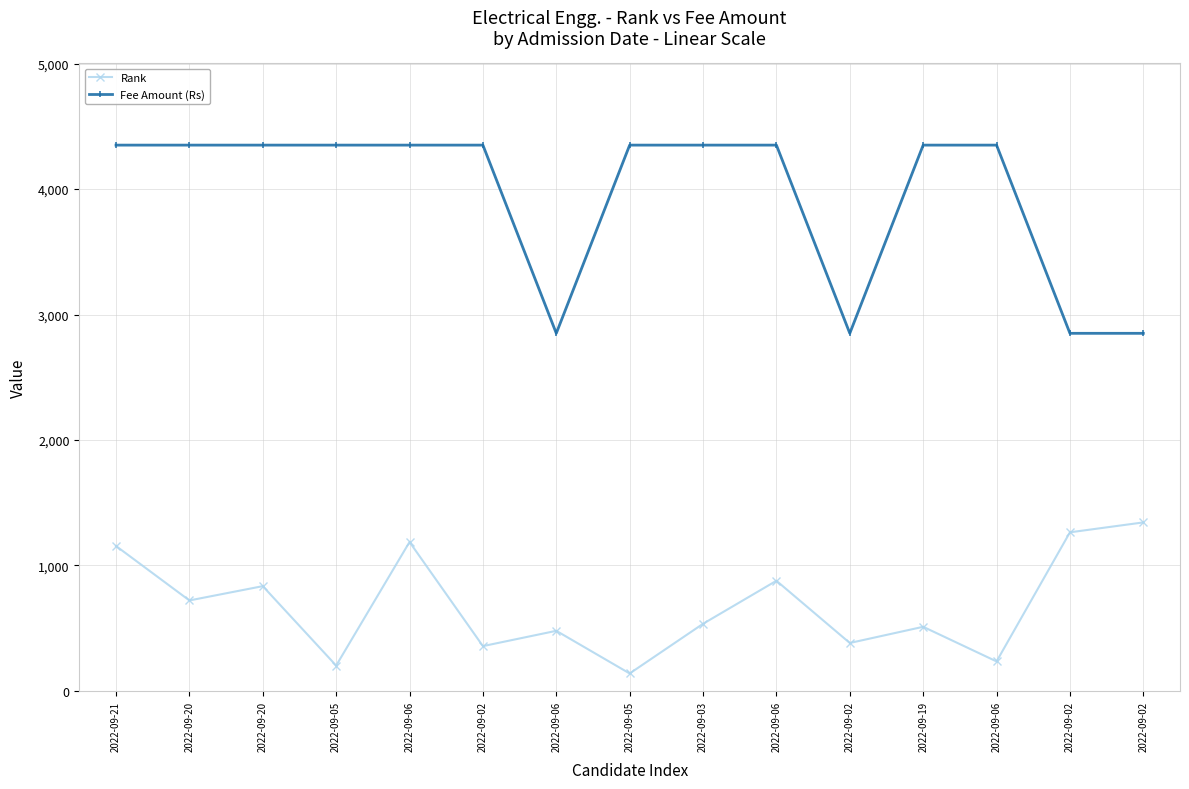

Rank the categories by Fee Amount (Rs) value from highest to lowest.

2022-09-21, 2022-09-20, 2022-09-20, 2022-09-05, 2022-09-06, 2022-09-02, 2022-09-05, 2022-09-03, 2022-09-06, 2022-09-19, 2022-09-06, 2022-09-06, 2022-09-02, 2022-09-02, 2022-09-02